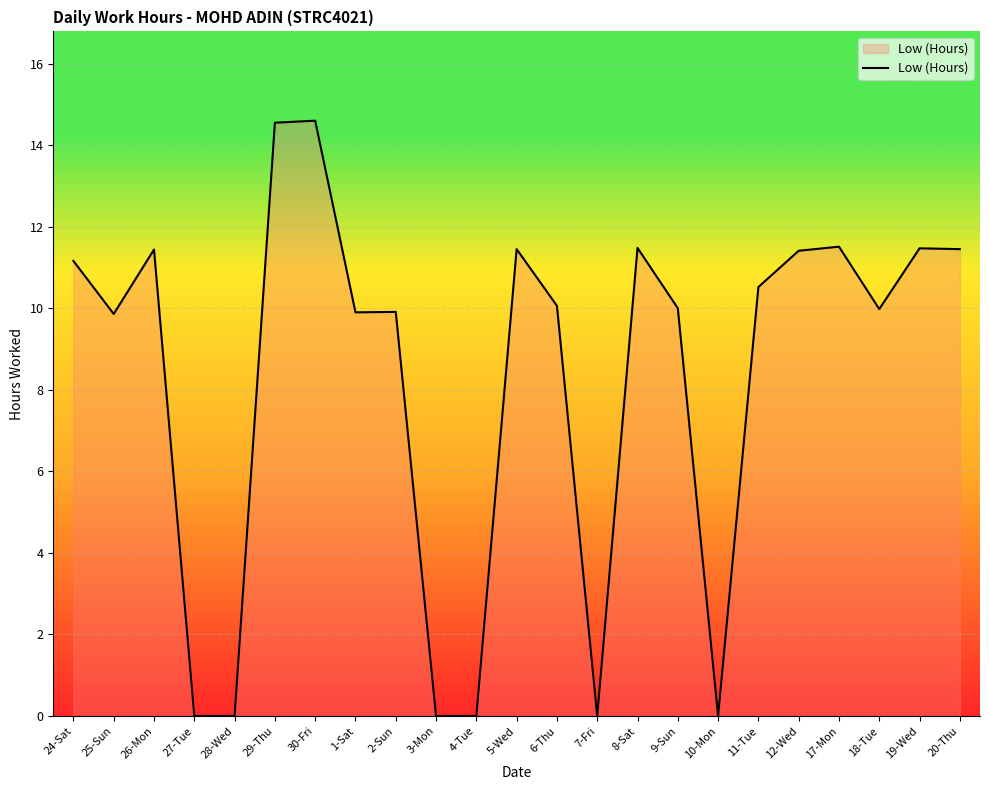

What is the change in value from 29-Thu to 19-Wed?

-3.1